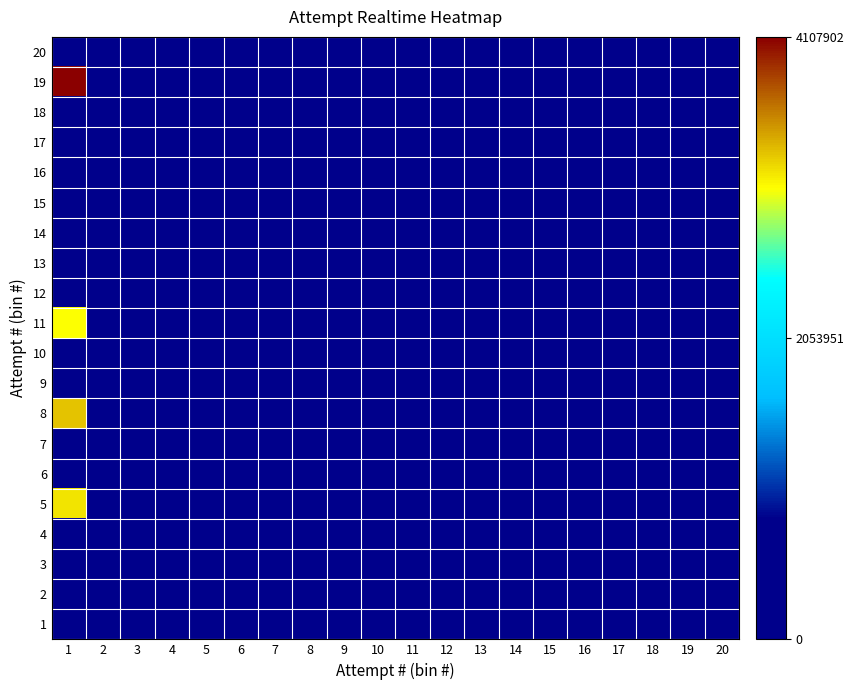

Reading left to right, what are all the values shown in this chart?

1: 1=0.0	2=0.0	3=0.0	4=0.0	5=0.0	6=0.0	7=0.0	8=0.0	9=0.0	10=0.0	11=0.0	12=0.0	13=0.0	14=0.0	15=0.0	16=0.0	17=0.0	18=0.0	19=0.0	20=0.0
2: 1=0.0	2=0.0	3=0.0	4=0.0	5=0.0	6=0.0	7=0.0	8=0.0	9=0.0	10=0.0	11=0.0	12=0.0	13=0.0	14=0.0	15=0.0	16=0.0	17=0.0	18=0.0	19=0.0	20=0.0
3: 1=0.0	2=0.0	3=0.0	4=0.0	5=0.0	6=0.0	7=0.0	8=0.0	9=0.0	10=0.0	11=0.0	12=0.0	13=0.0	14=0.0	15=0.0	16=0.0	17=0.0	18=0.0	19=0.0	20=0.0
4: 1=0.0	2=0.0	3=0.0	4=0.0	5=0.0	6=0.0	7=0.0	8=0.0	9=0.0	10=0.0	11=0.0	12=0.0	13=0.0	14=0.0	15=0.0	16=0.0	17=0.0	18=0.0	19=0.0	20=0.0
5: 1=0.8	2=0.0	3=0.0	4=0.0	5=0.0	6=0.0	7=0.0	8=0.0	9=0.0	10=0.0	11=0.0	12=0.0	13=0.0	14=0.0	15=0.0	16=0.0	17=0.0	18=0.0	19=0.0	20=0.0
6: 1=0.0	2=0.0	3=0.0	4=0.0	5=0.0	6=0.0	7=0.0	8=0.0	9=0.0	10=0.0	11=0.0	12=0.0	13=0.0	14=0.0	15=0.0	16=0.0	17=0.0	18=0.0	19=0.0	20=0.0
7: 1=0.0	2=0.0	3=0.0	4=0.0	5=0.0	6=0.0	7=0.0	8=0.0	9=0.0	10=0.0	11=0.0	12=0.0	13=0.0	14=0.0	15=0.0	16=0.0	17=0.0	18=0.0	19=0.0	20=0.0
8: 1=0.8	2=0.0	3=0.0	4=0.0	5=0.0	6=0.0	7=0.0	8=0.0	9=0.0	10=0.0	11=0.0	12=0.0	13=0.0	14=0.0	15=0.0	16=0.0	17=0.0	18=0.0	19=0.0	20=0.0
9: 1=0.0	2=0.0	3=0.0	4=0.0	5=0.0	6=0.0	7=0.0	8=0.0	9=0.0	10=0.0	11=0.0	12=0.0	13=0.0	14=0.0	15=0.0	16=0.0	17=0.0	18=0.0	19=0.0	20=0.0
10: 1=0.0	2=0.0	3=0.0	4=0.0	5=0.0	6=0.0	7=0.0	8=0.0	9=0.0	10=0.0	11=0.0	12=0.0	13=0.0	14=0.0	15=0.0	16=0.0	17=0.0	18=0.0	19=0.0	20=0.0
11: 1=0.7	2=0.0	3=0.0	4=0.0	5=0.0	6=0.0	7=0.0	8=0.0	9=0.0	10=0.0	11=0.0	12=0.0	13=0.0	14=0.0	15=0.0	16=0.0	17=0.0	18=0.0	19=0.0	20=0.0
12: 1=0.0	2=0.0	3=0.0	4=0.0	5=0.0	6=0.0	7=0.0	8=0.0	9=0.0	10=0.0	11=0.0	12=0.0	13=0.0	14=0.0	15=0.0	16=0.0	17=0.0	18=0.0	19=0.0	20=0.0
13: 1=0.0	2=0.0	3=0.0	4=0.0	5=0.0	6=0.0	7=0.0	8=0.0	9=0.0	10=0.0	11=0.0	12=0.0	13=0.0	14=0.0	15=0.0	16=0.0	17=0.0	18=0.0	19=0.0	20=0.0
14: 1=0.0	2=0.0	3=0.0	4=0.0	5=0.0	6=0.0	7=0.0	8=0.0	9=0.0	10=0.0	11=0.0	12=0.0	13=0.0	14=0.0	15=0.0	16=0.0	17=0.0	18=0.0	19=0.0	20=0.0
15: 1=0.0	2=0.0	3=0.0	4=0.0	5=0.0	6=0.0	7=0.0	8=0.0	9=0.0	10=0.0	11=0.0	12=0.0	13=0.0	14=0.0	15=0.0	16=0.0	17=0.0	18=0.0	19=0.0	20=0.0
16: 1=0.0	2=0.0	3=0.0	4=0.0	5=0.0	6=0.0	7=0.0	8=0.0	9=0.0	10=0.0	11=0.0	12=0.0	13=0.0	14=0.0	15=0.0	16=0.0	17=0.0	18=0.0	19=0.0	20=0.0
17: 1=0.0	2=0.0	3=0.0	4=0.0	5=0.0	6=0.0	7=0.0	8=0.0	9=0.0	10=0.0	11=0.0	12=0.0	13=0.0	14=0.0	15=0.0	16=0.0	17=0.0	18=0.0	19=0.0	20=0.0
18: 1=0.0	2=0.0	3=0.0	4=0.0	5=0.0	6=0.0	7=0.0	8=0.0	9=0.0	10=0.0	11=0.0	12=0.0	13=0.0	14=0.0	15=0.0	16=0.0	17=0.0	18=0.0	19=0.0	20=0.0
19: 1=1.0	2=0.0	3=0.0	4=0.0	5=0.0	6=0.0	7=0.0	8=0.0	9=0.0	10=0.0	11=0.0	12=0.0	13=0.0	14=0.0	15=0.0	16=0.0	17=0.0	18=0.0	19=0.0	20=0.0
20: 1=0.0	2=0.0	3=0.0	4=0.0	5=0.0	6=0.0	7=0.0	8=0.0	9=0.0	10=0.0	11=0.0	12=0.0	13=0.0	14=0.0	15=0.0	16=0.0	17=0.0	18=0.0	19=0.0	20=0.0